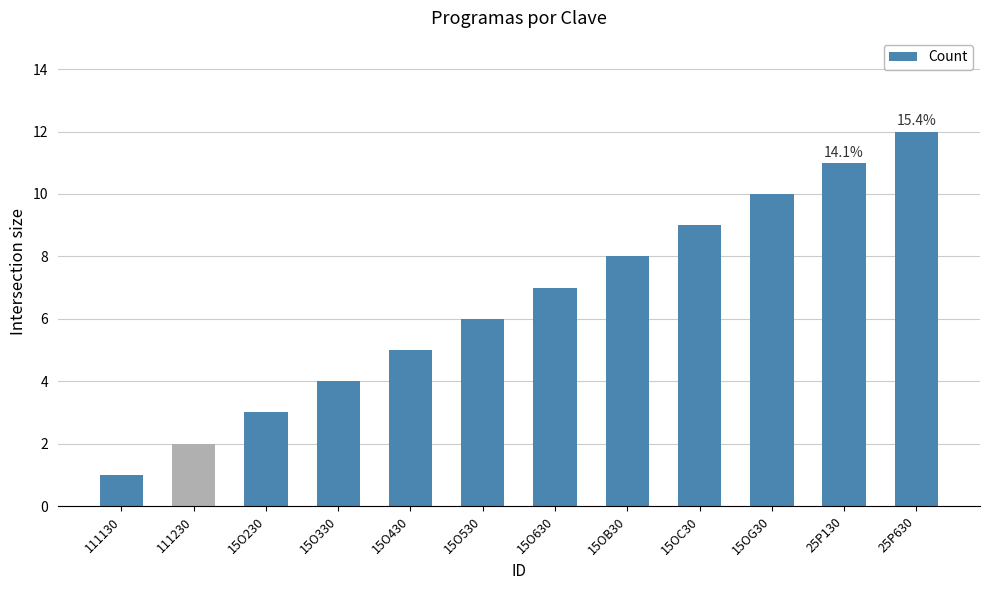

Which category has the highest value across all series?

25P630